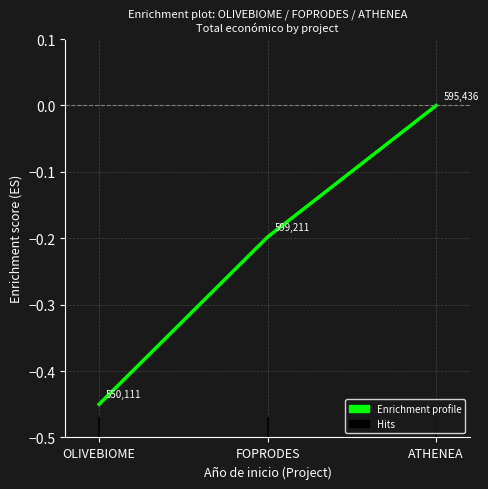

Is it true that the value at FOPRODES is -0.3?

False